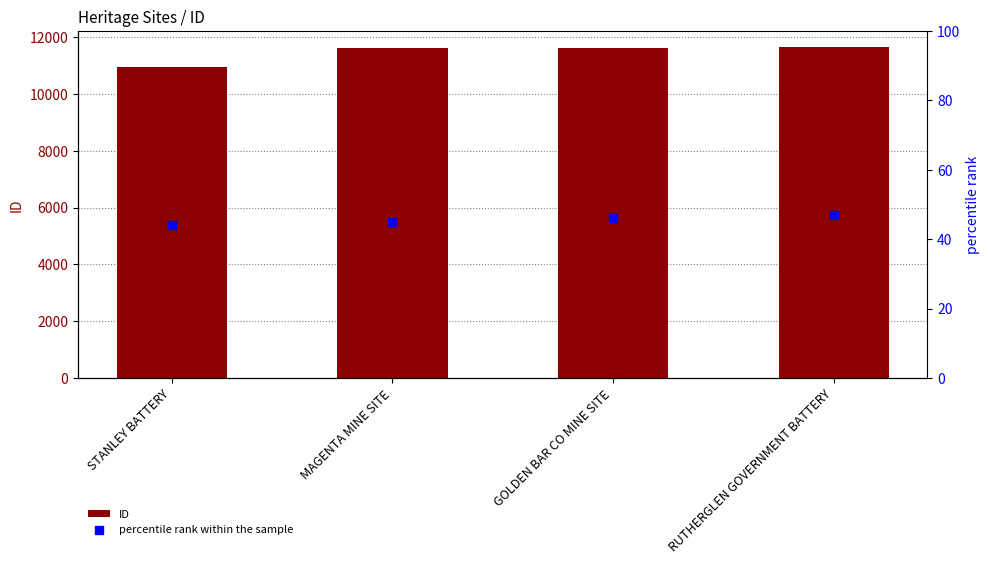

Is the value of percentile rank within the sample at RUTHERGLEN GOVERNMENT BATTERY greater than the value of ID at GOLDEN BAR CO MINE SITE?

No